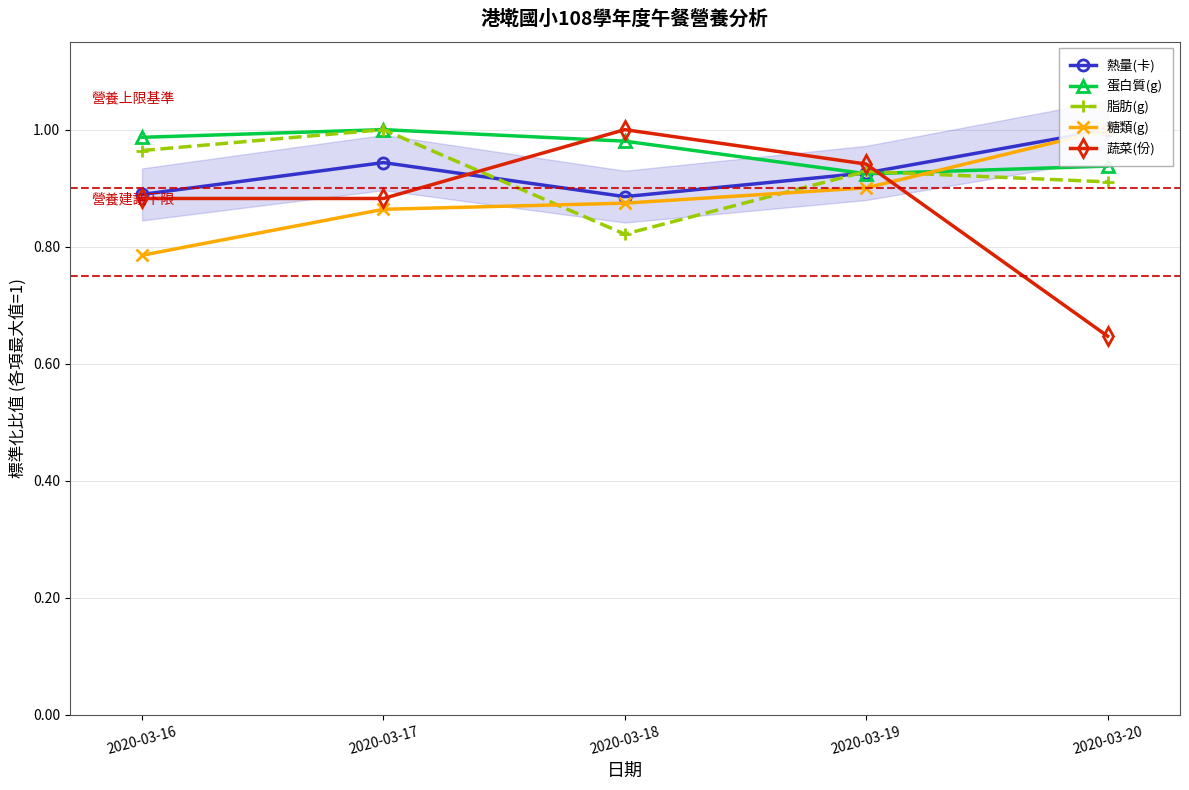

What is the difference between the maximum and second lowest values in the 脂肪(g) series?

0.1